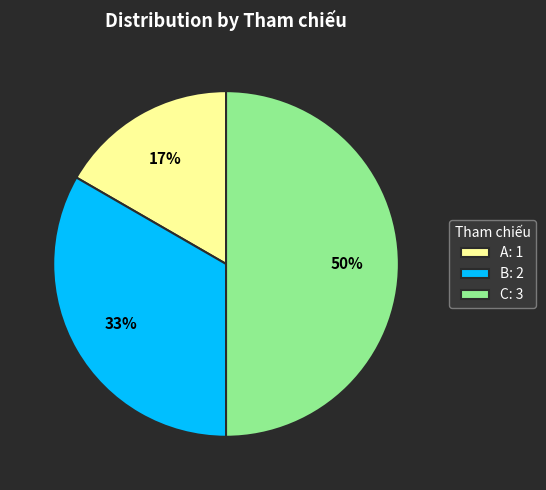

To the nearest percent, what portion does A represent?

17%